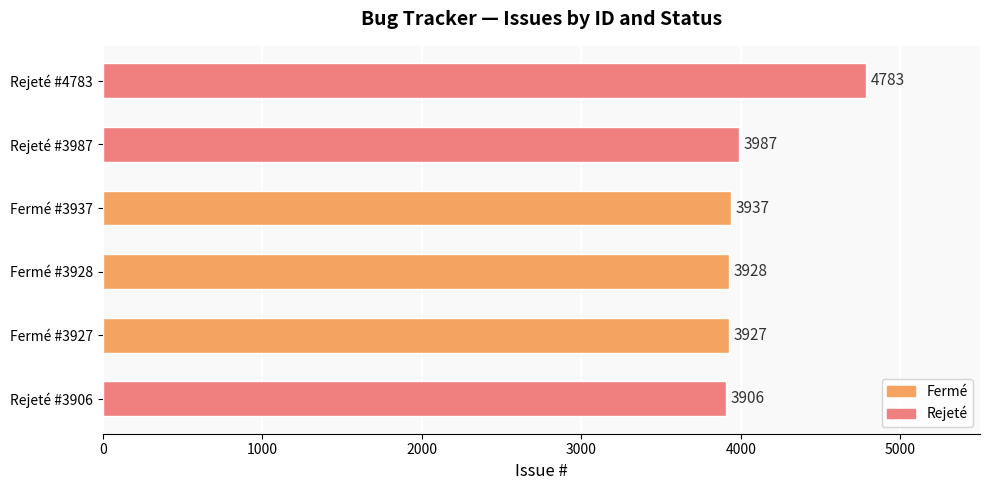

True or false: the data shows 3906 at Rejeté #3906.

True